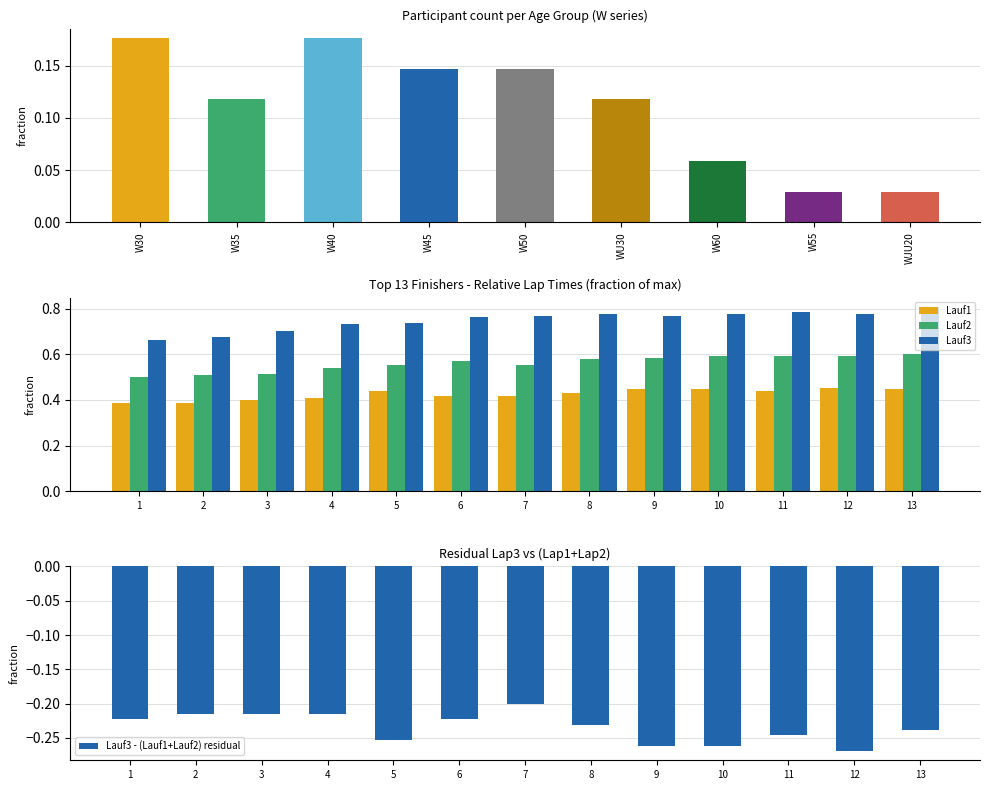

How many Lauf2 values are between 0 and 1?

13